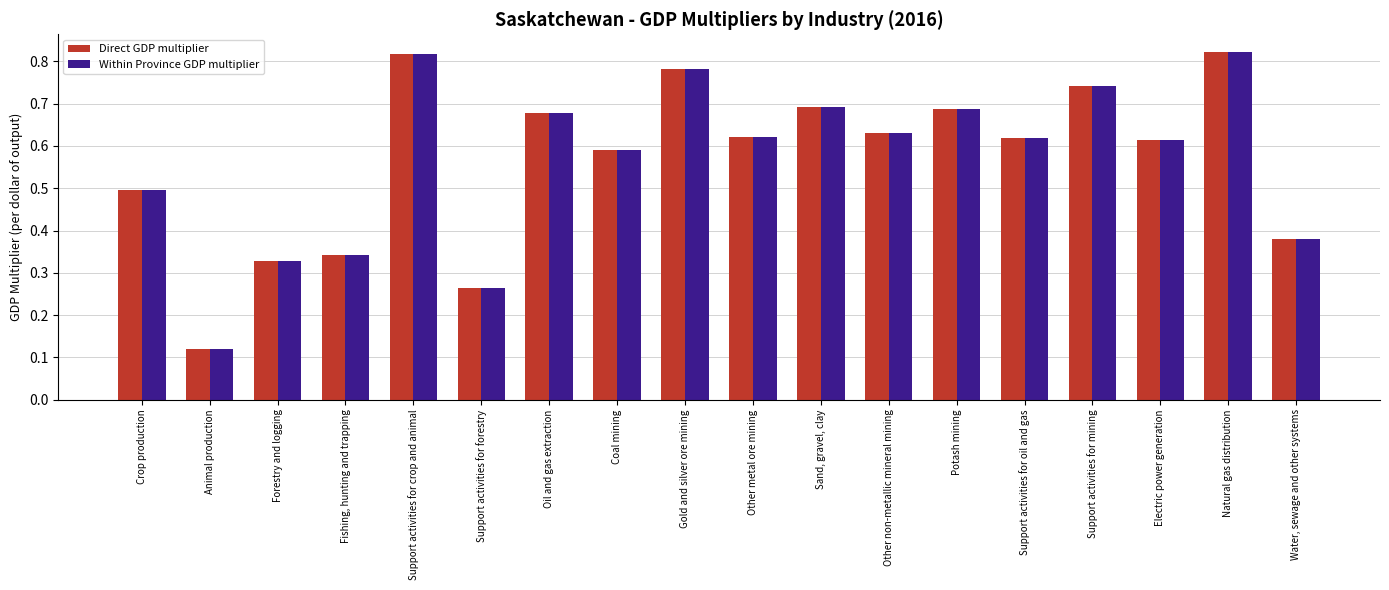

Are the bars horizontal?

No